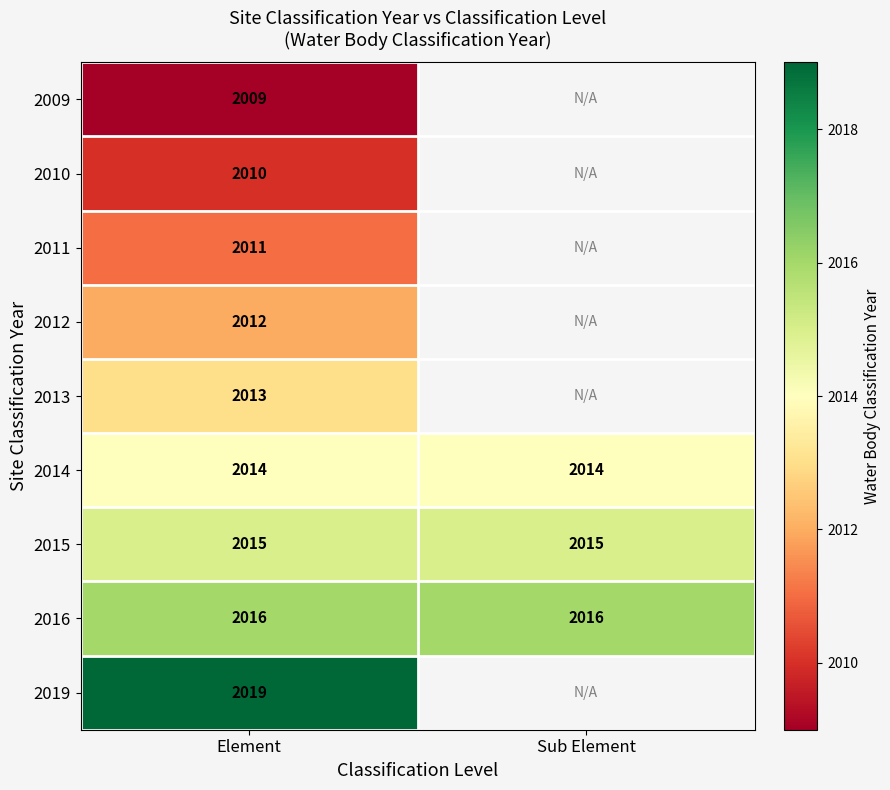

At which category is the sum across all series the highest?

Element